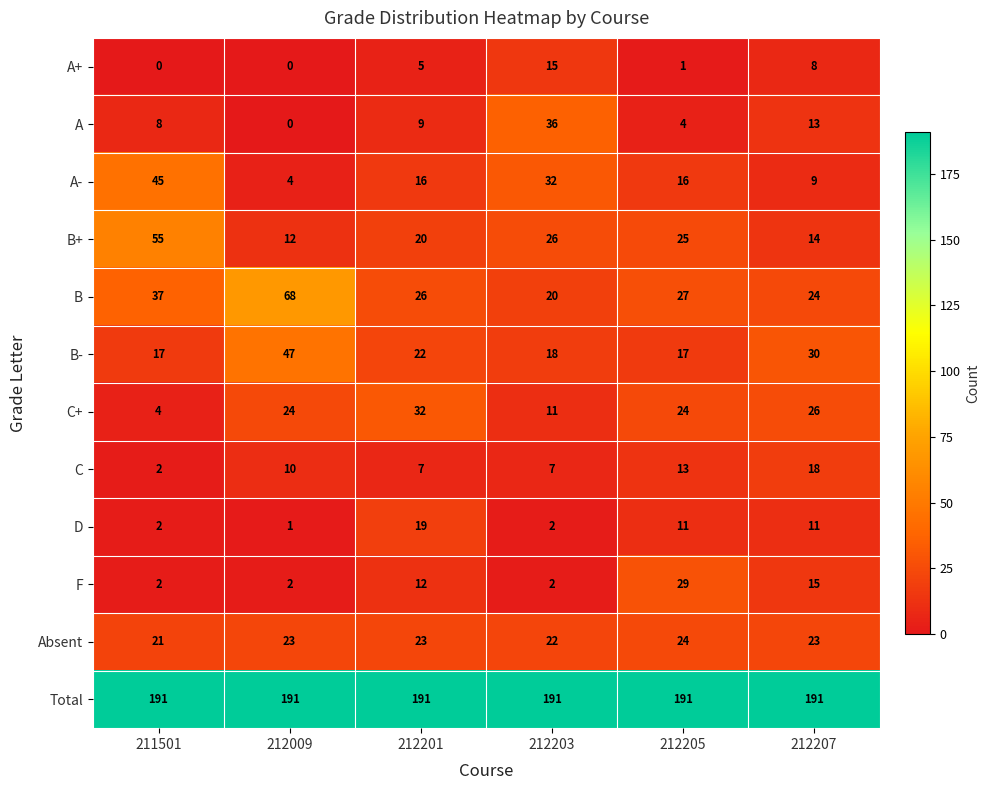

Rank the series by their maximum value, from lowest to highest.

A+, C, D, Absent, F, C+, A, A-, B-, B+, B, Total